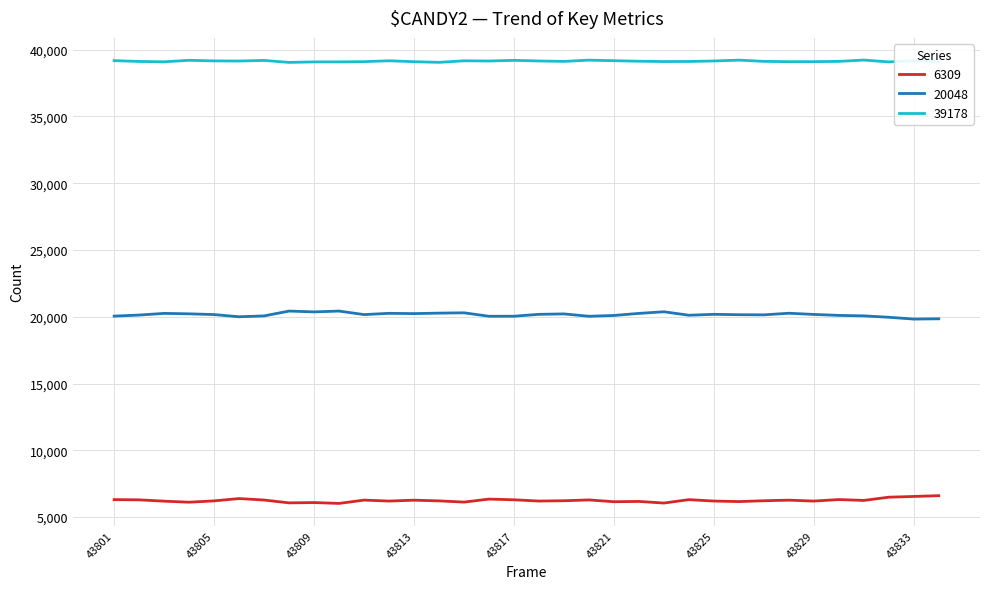

List the series in order of their peak value, highest first.

39178, 20048, 6309